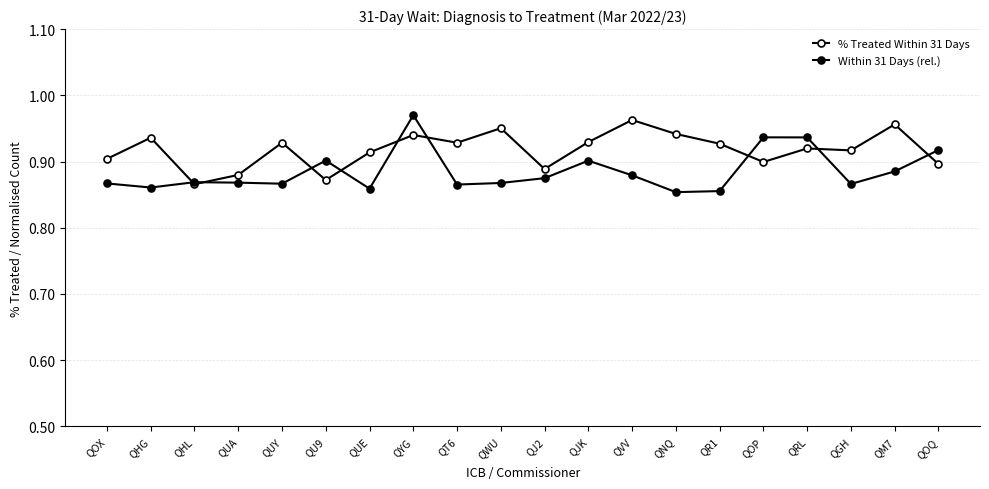

What is the value of the Within 31 Days (rel.) point at the 6th from the left?

0.9